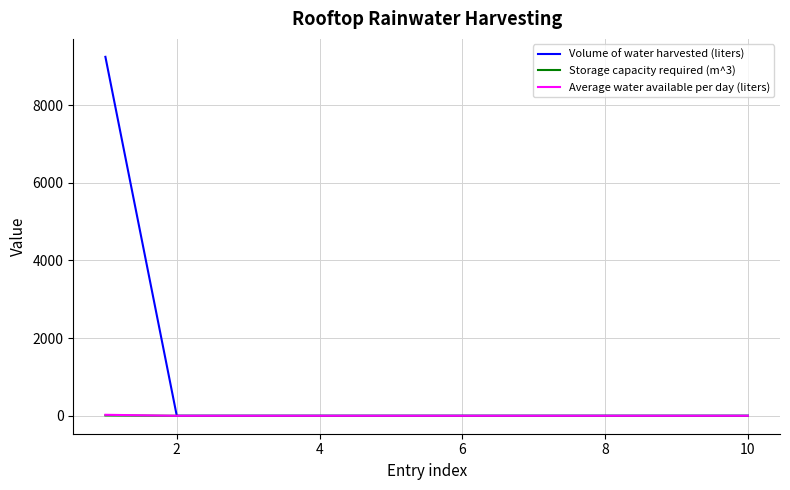

What is the greatest value displayed?

9240.0